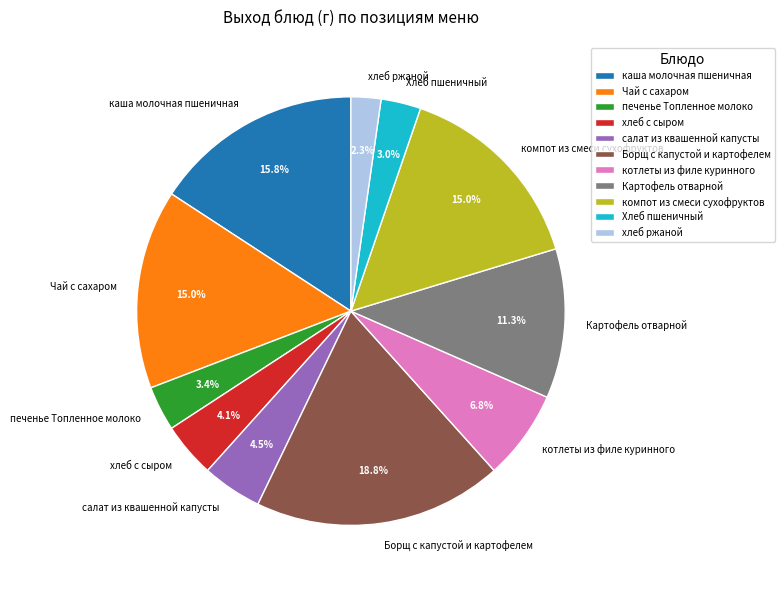

Is there any slice that represents more than half of the pie?

No